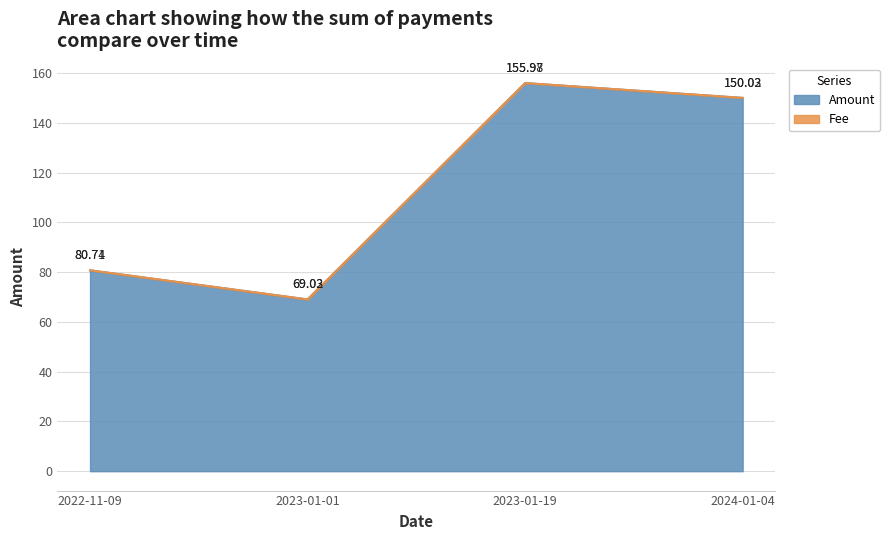

True or false: the data shows 150.0 at 2024-01-04.

True